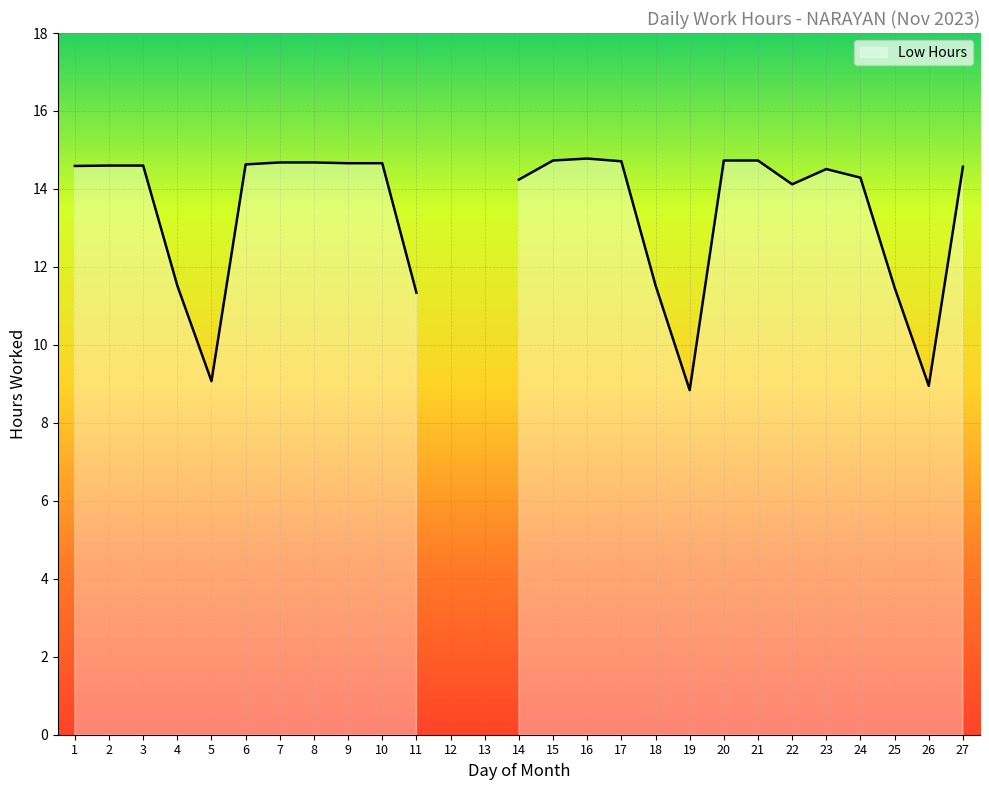

True or false: there are more than 2 points higher than both neighbors.

False